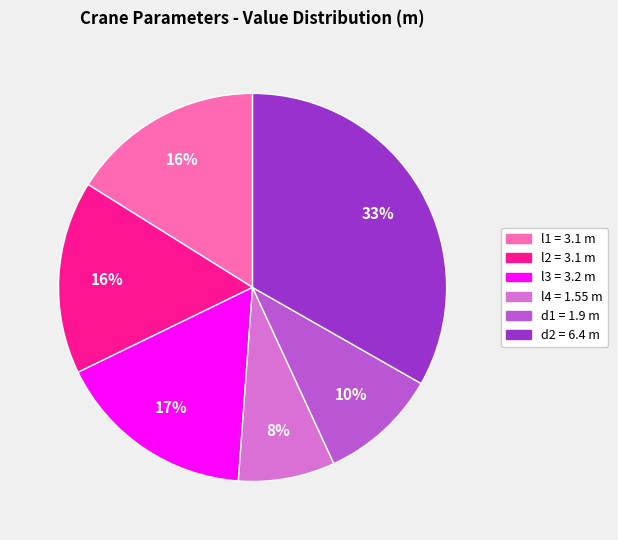

Is there a majority slice in this chart?

No